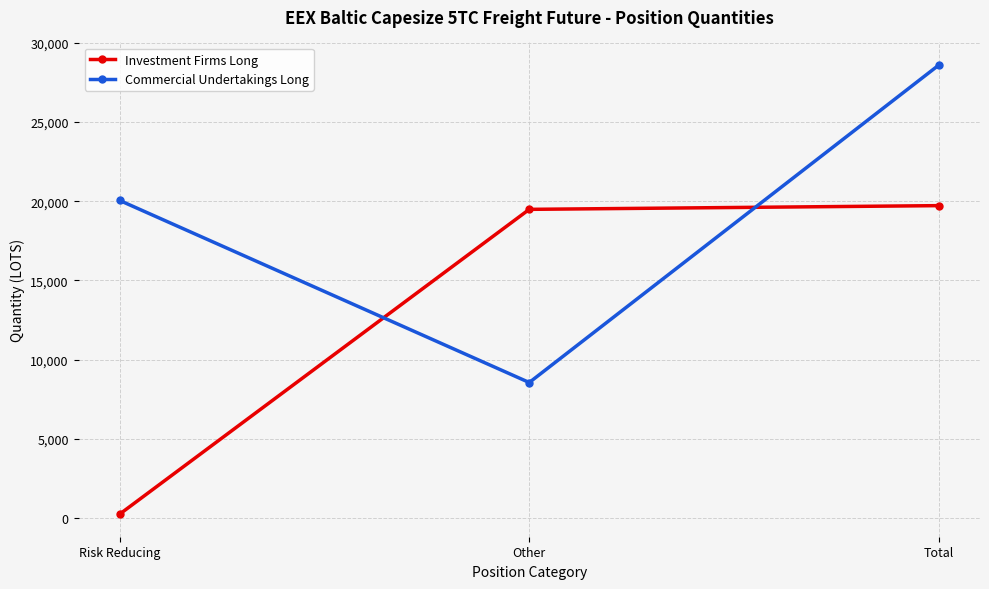

At which label does Commercial Undertakings Long reach its peak?

Total